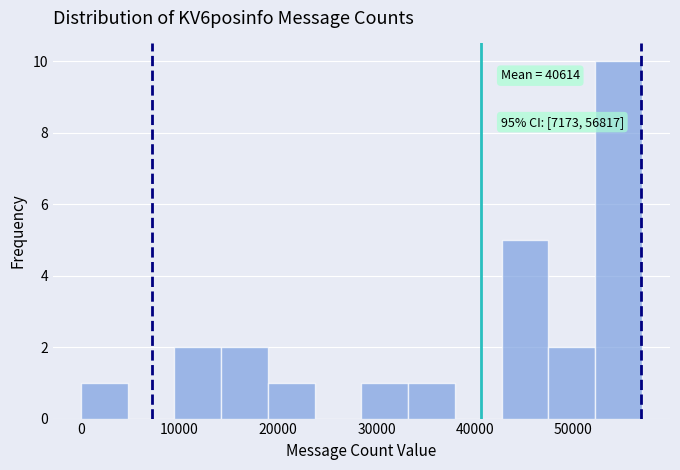

Which range on the x-axis has the tallest bar?

52000 to 57000